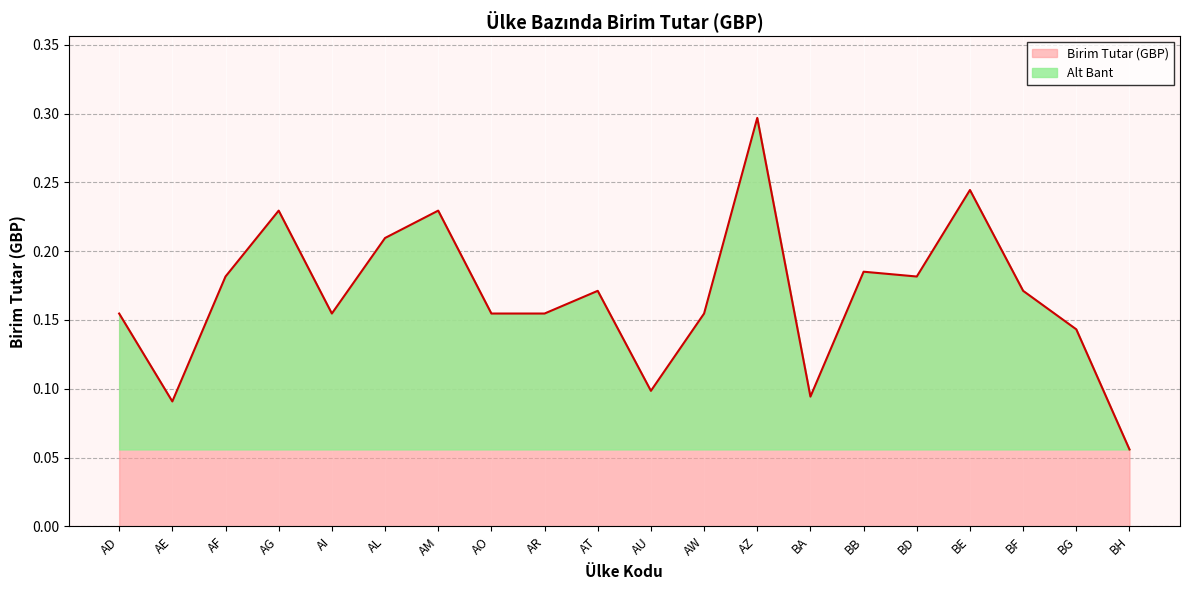

True or false: the data shows 0.1 at AZ.

False